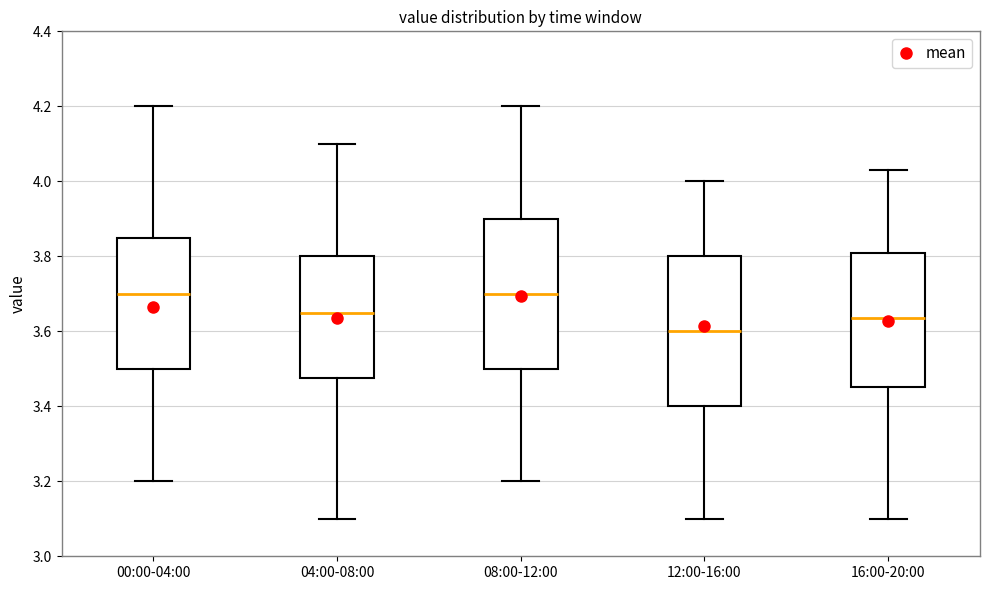

Reading left to right, read every box against the y-axis: the position of its median line, the range the box covers, and the ends of its whiskers. The values are not printed on the chart, so give them approximately, as read against the axis.

00:00-04:00: median 3.70, box 3.50 to 3.84, whiskers 3.20 to 4.20
04:00-08:00: median 3.66, box 3.48 to 3.80, whiskers 3.10 to 4.10
08:00-12:00: median 3.70, box 3.50 to 3.90, whiskers 3.20 to 4.20
12:00-16:00: median 3.60, box 3.40 to 3.80, whiskers 3.10 to 4.00
16:00-20:00: median 3.64, box 3.46 to 3.80, whiskers 3.10 to 4.04